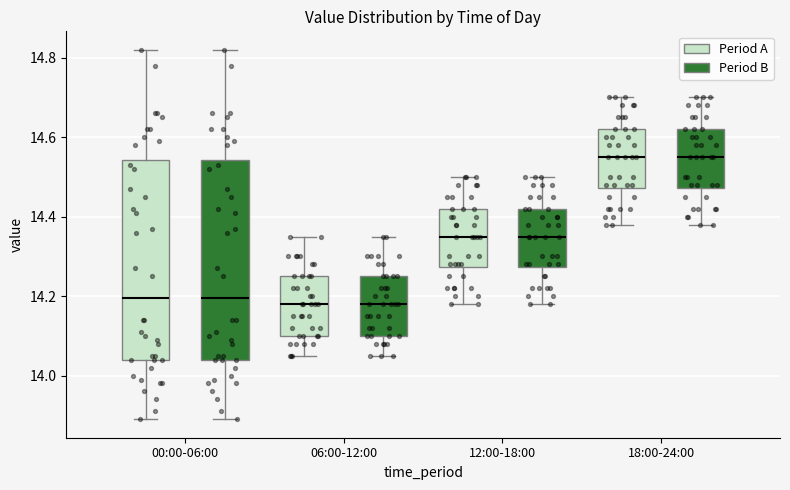

Reading left to right, transcribe this box plot: for each box, give where its median line is, the range the box spans, and where its two whiskers end, as read against the y-axis. The values are not printed on the chart, so give them approximately, as read against the axis.

00:00-06:00 (Period A): median 14.20, box 14.04 to 14.54, whiskers 13.90 to 14.82
00:00-06:00 (Period B): median 14.20, box 14.04 to 14.54, whiskers 13.90 to 14.82
06:00-12:00 (Period A): median 14.18, box 14.10 to 14.26, whiskers 14.06 to 14.36
06:00-12:00 (Period B): median 14.18, box 14.10 to 14.26, whiskers 14.06 to 14.36
12:00-18:00 (Period A): median 14.36, box 14.28 to 14.42, whiskers 14.18 to 14.50
12:00-18:00 (Period B): median 14.36, box 14.28 to 14.42, whiskers 14.18 to 14.50
18:00-24:00 (Period A): median 14.56, box 14.48 to 14.62, whiskers 14.38 to 14.70
18:00-24:00 (Period B): median 14.56, box 14.48 to 14.62, whiskers 14.38 to 14.70